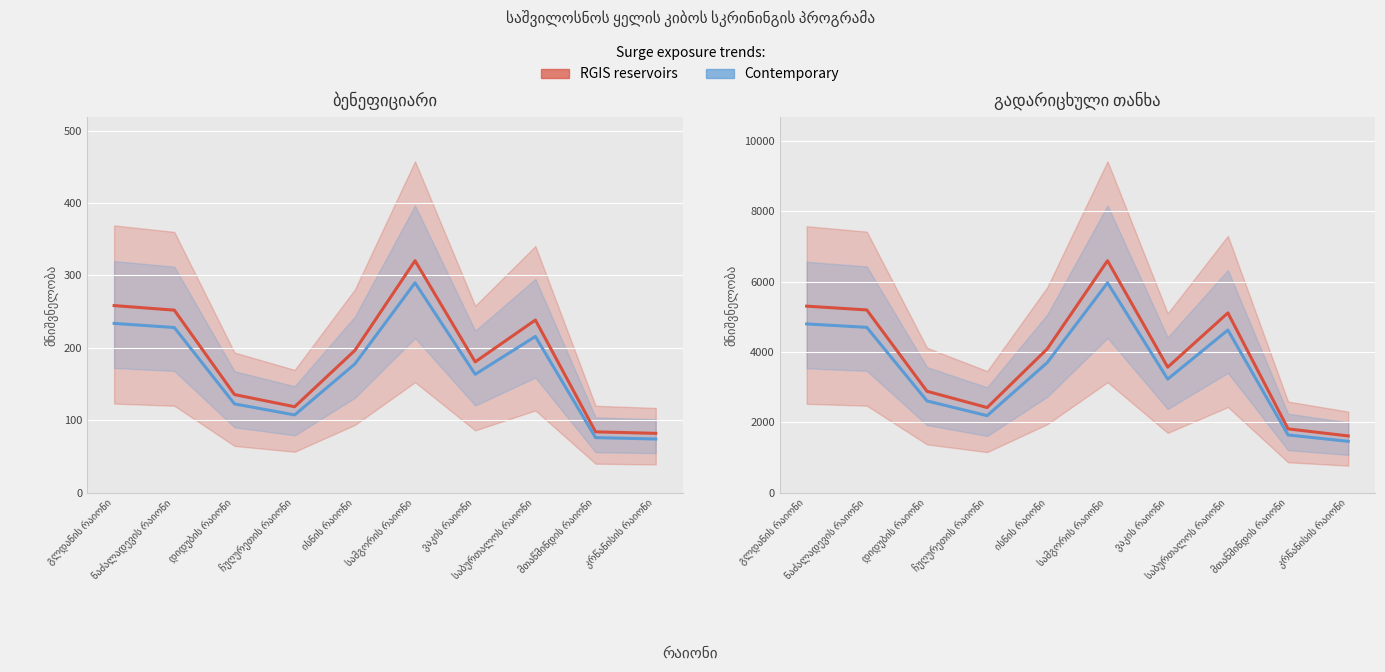

Is it true that Contemporary equals 2375.7 at ისნის რაიონი?

False